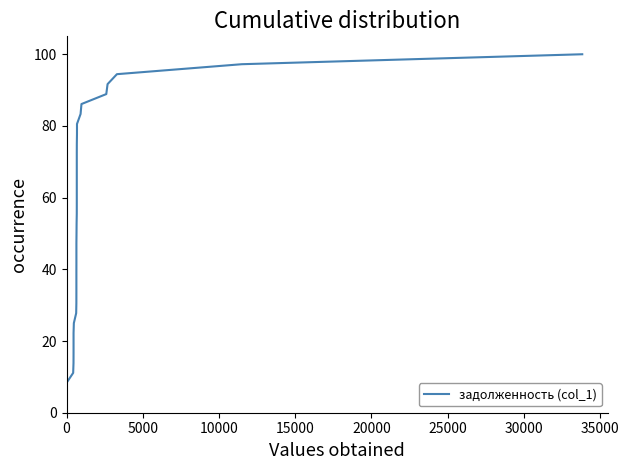

True or false: there are more than 1 points higher than both neighbors.

False